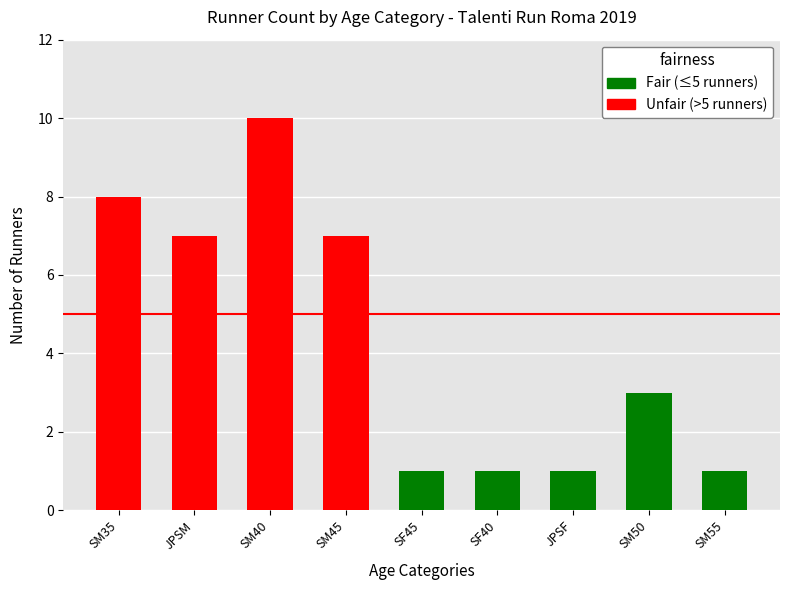

What is the smallest value displayed?

1